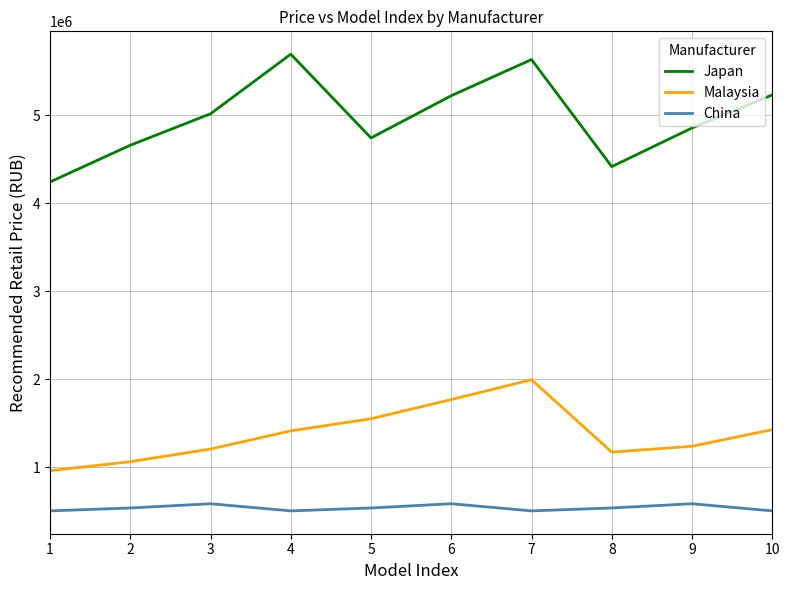

The value of Malaysia at 2 is 1062350. True or false?

True